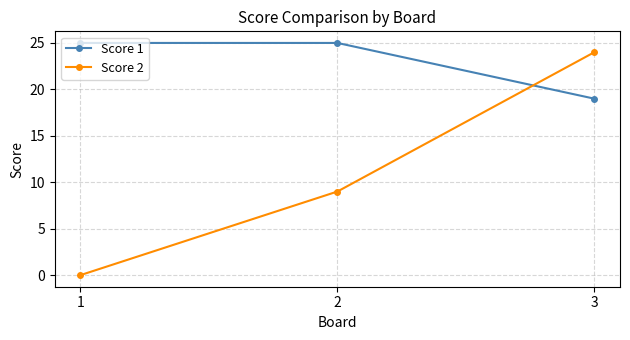

What are all the series names shown in the legend?

Score 1, Score 2